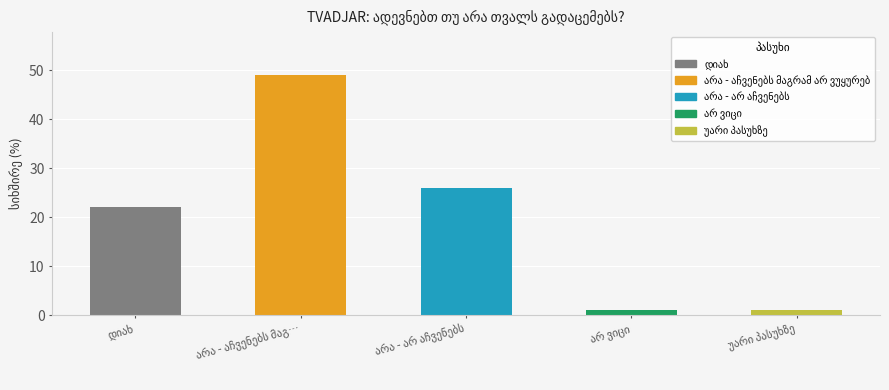

Between არა - აჩვენებს მაგრამ არ ვუყურებ and დიახ, which is larger?

არა - აჩვენებს მაგრამ არ ვუყურებ